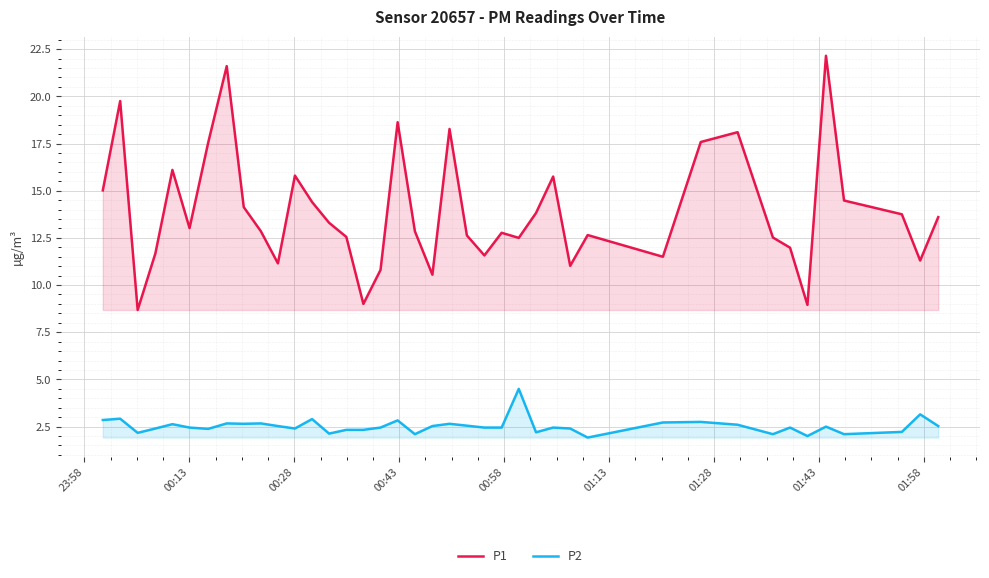

What is the smallest value displayed?

1.9